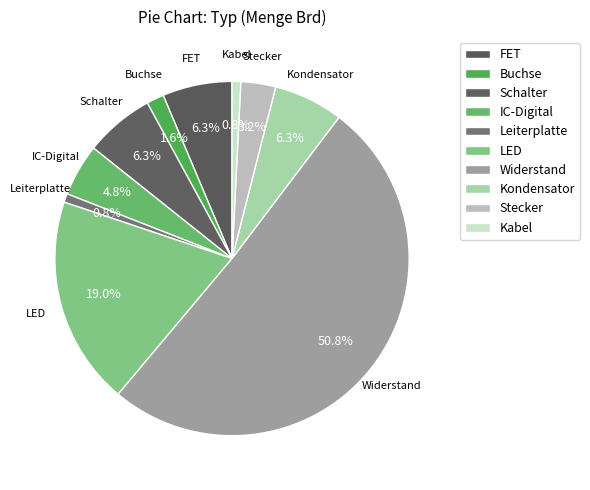

What percentage is the Stecker slice, to the nearest percent?

3%